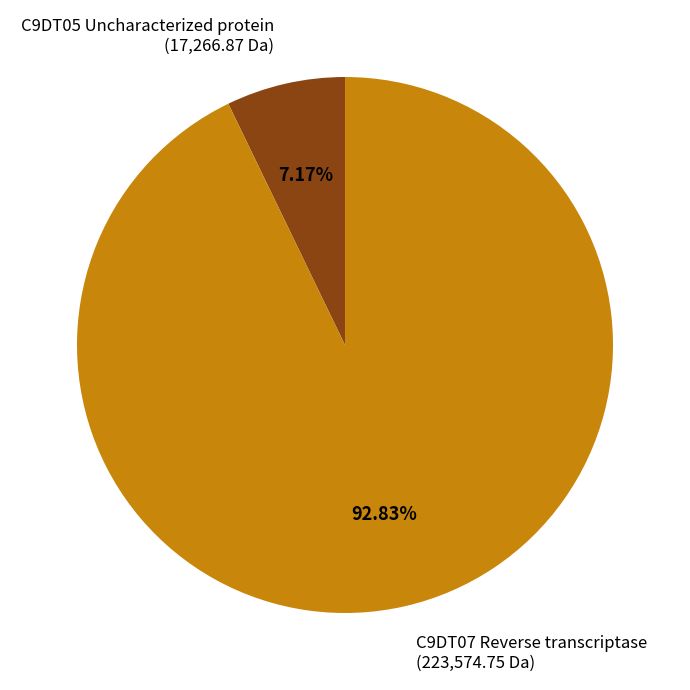

Which has a higher value, C9DT05 Uncharacterized protein (17,266.87 Da) or C9DT07 Reverse transcriptase (223,574.75 Da)?

C9DT07 Reverse transcriptase (223,574.75 Da)